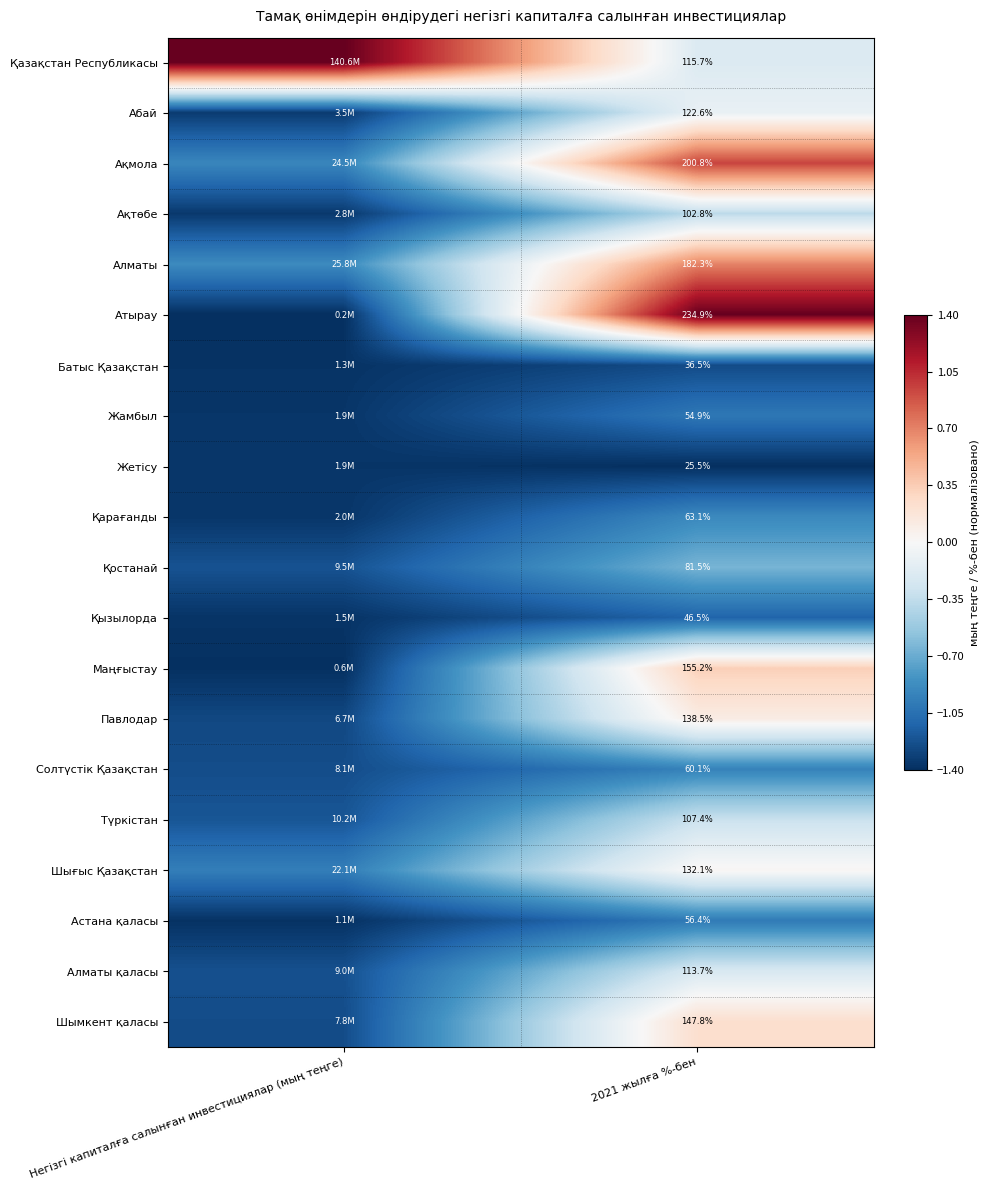

Is the value of Қызылорда at Негізгі капиталға салынған инвестициялар (мың теңге) greater than the value of Абай at 2021 жылға %-бен?

No